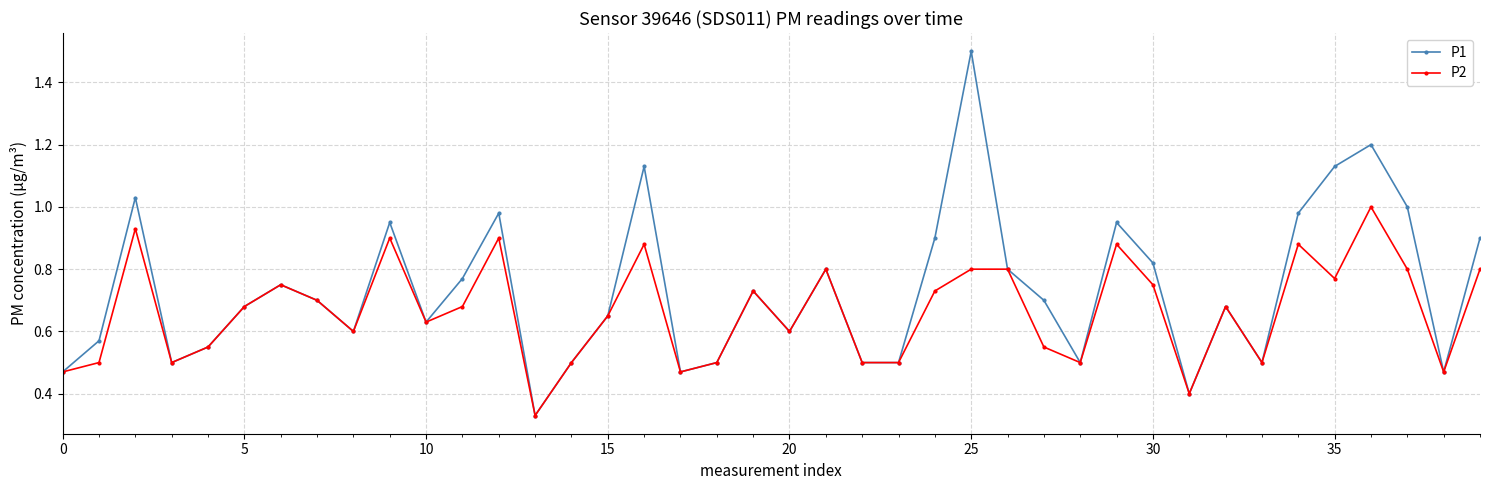

What are all the series names shown in the legend?

P1, P2